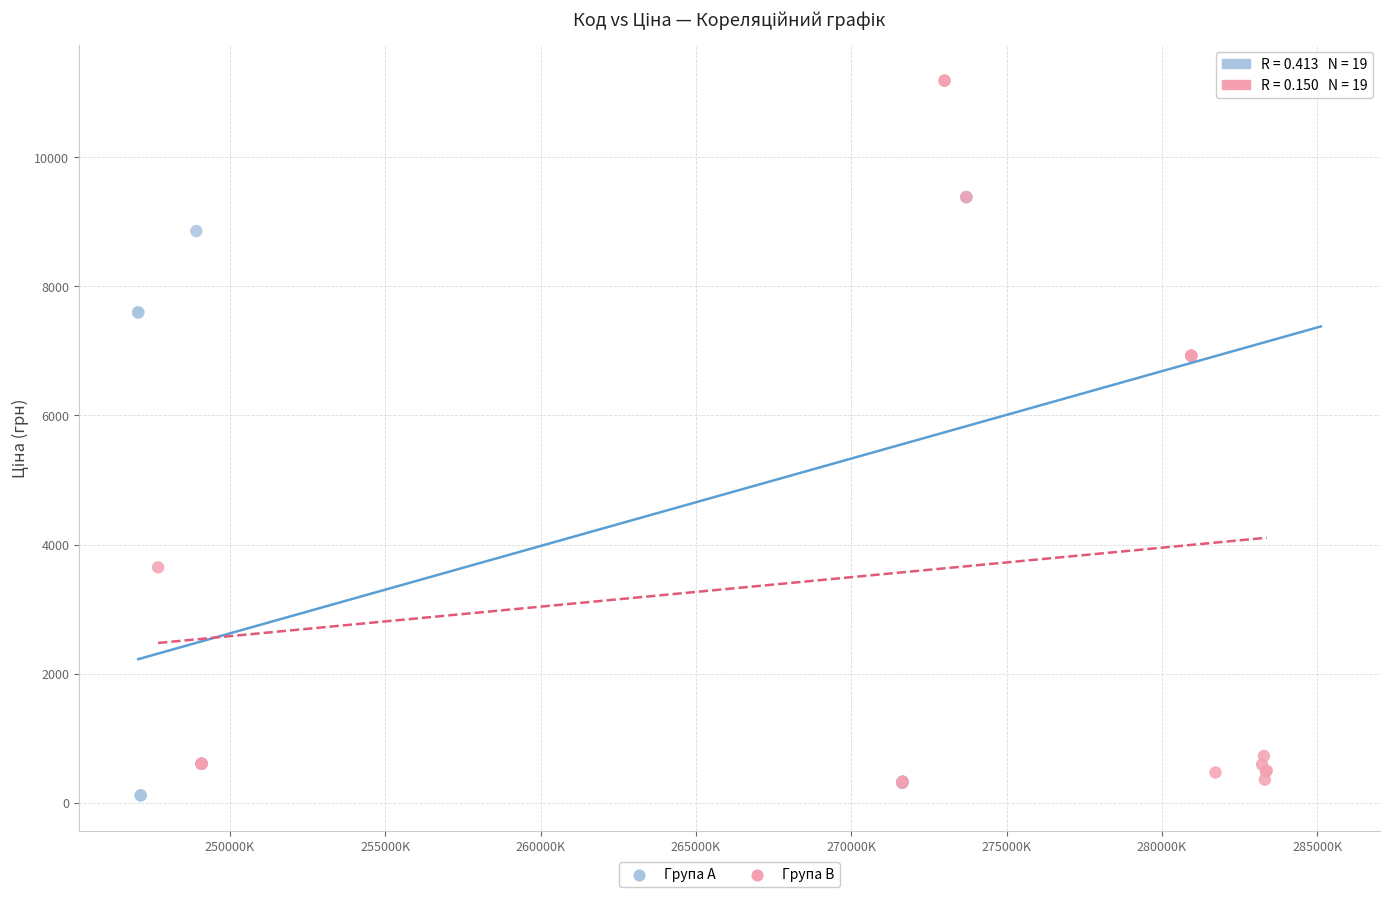

Which series has the widest spread of Y values?

Група A